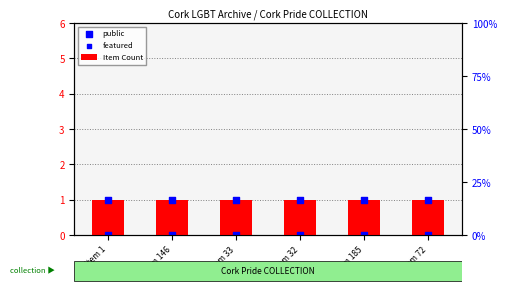

What is the total value across all series at Item 146?

2